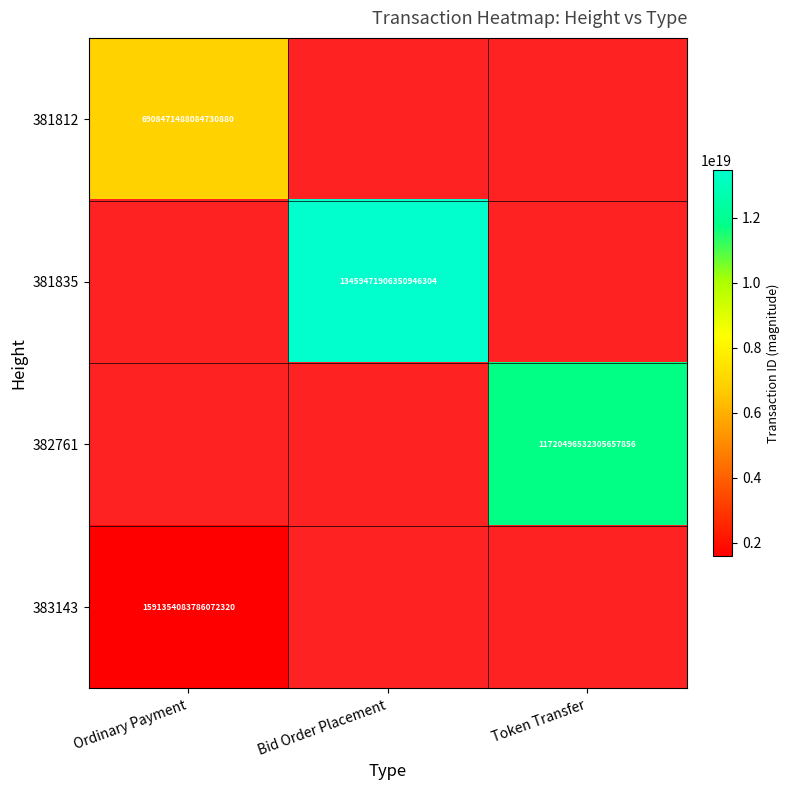

True or false: 381835 has a value of 21142476822630162432 at Bid Order Placement.

False